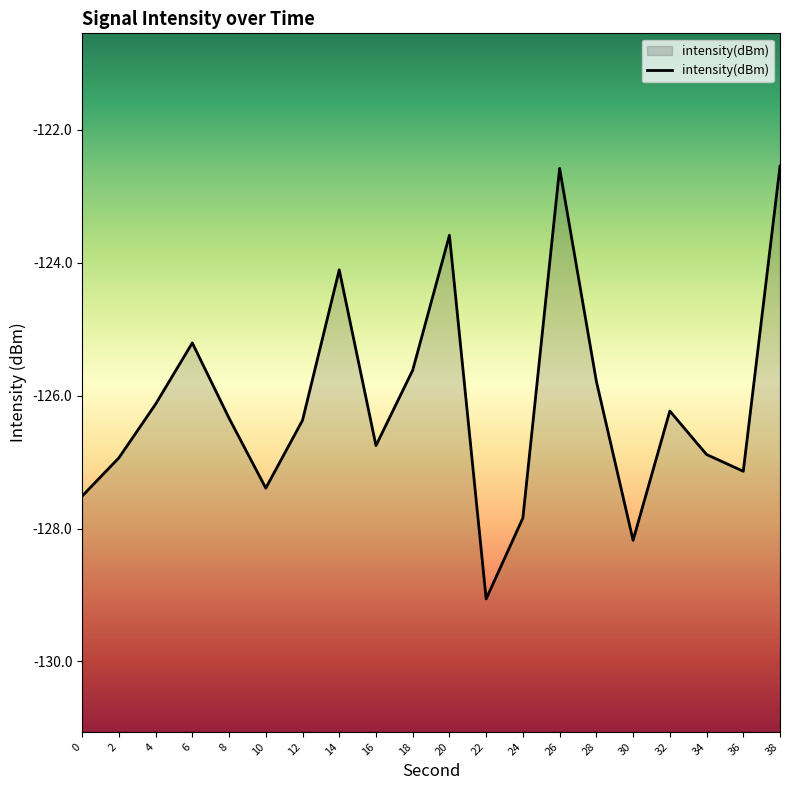

Reading left to right, what are all the values shown in this chart?

-127.5	-126.9	-126.1	-125.2	-126.3	-127.4	-126.4	-124.1	-126.8	-125.6	-123.6	-129.1	-127.8	-122.6	-125.8	-128.2	-126.2	-126.9	-127.1	-122.5